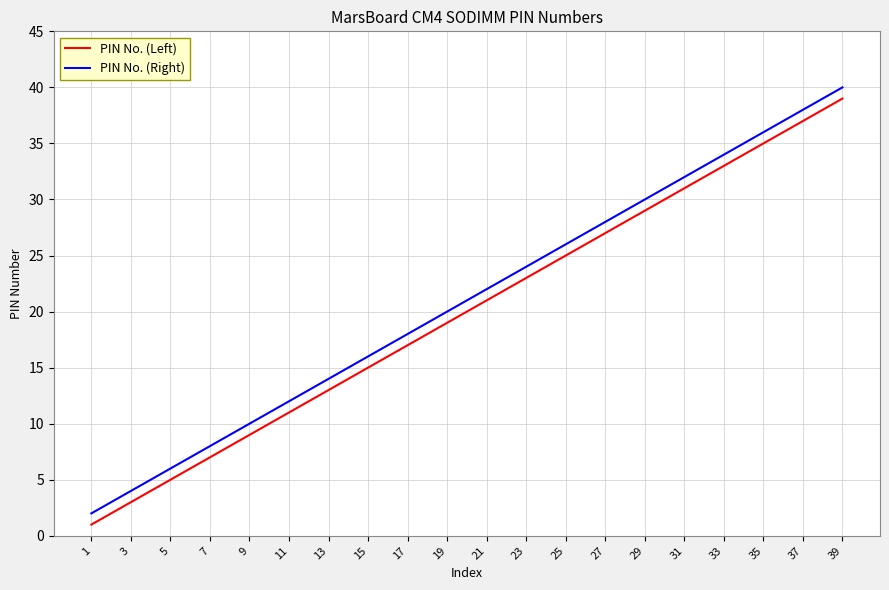

True or false: PIN No. (Left) has a value of 10 at 37.

False